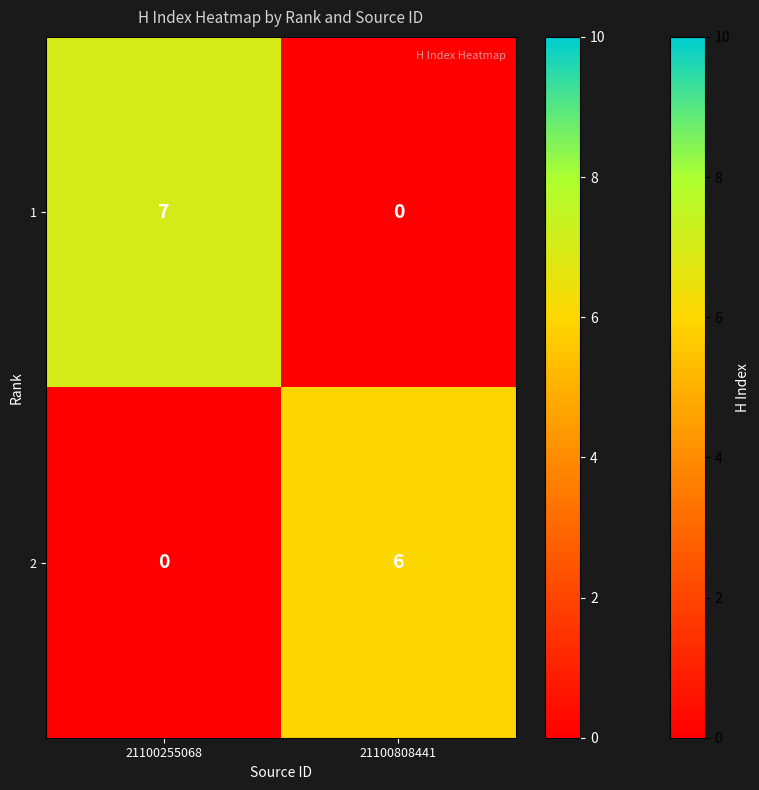

What is the sum of all 1 values?

7